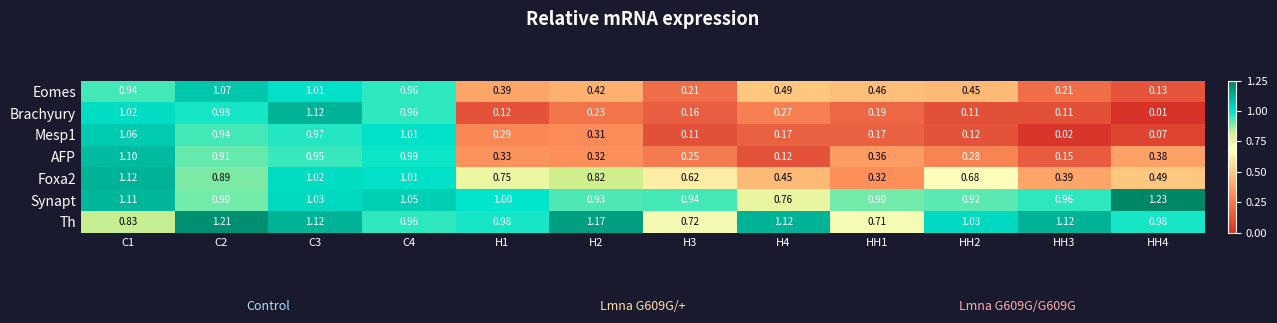

At which category does the chart reach its peak across all series?

HH4